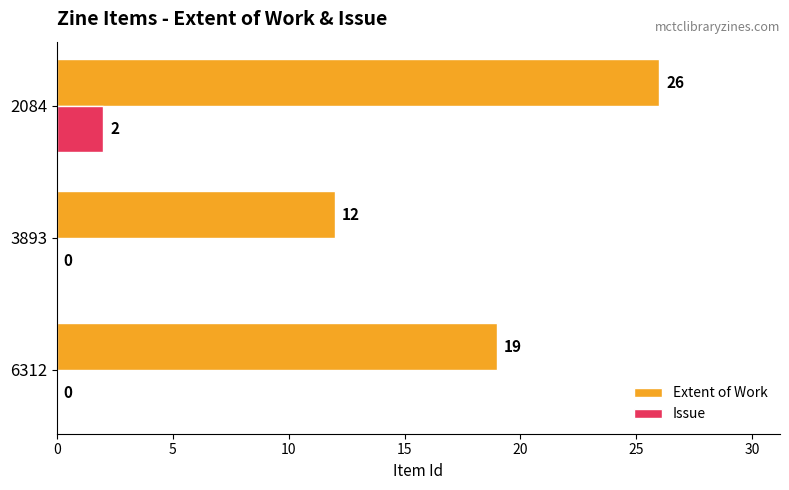

Which series has the widest spread of values?

Extent of Work